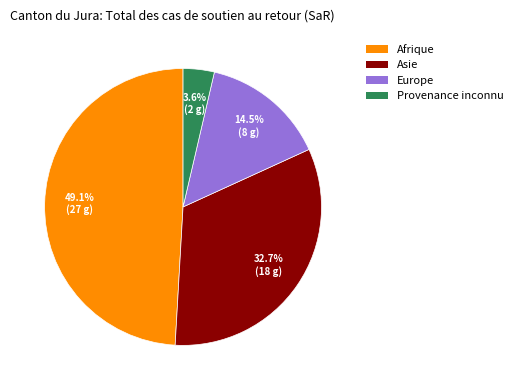

How many segments does this pie chart have?

4